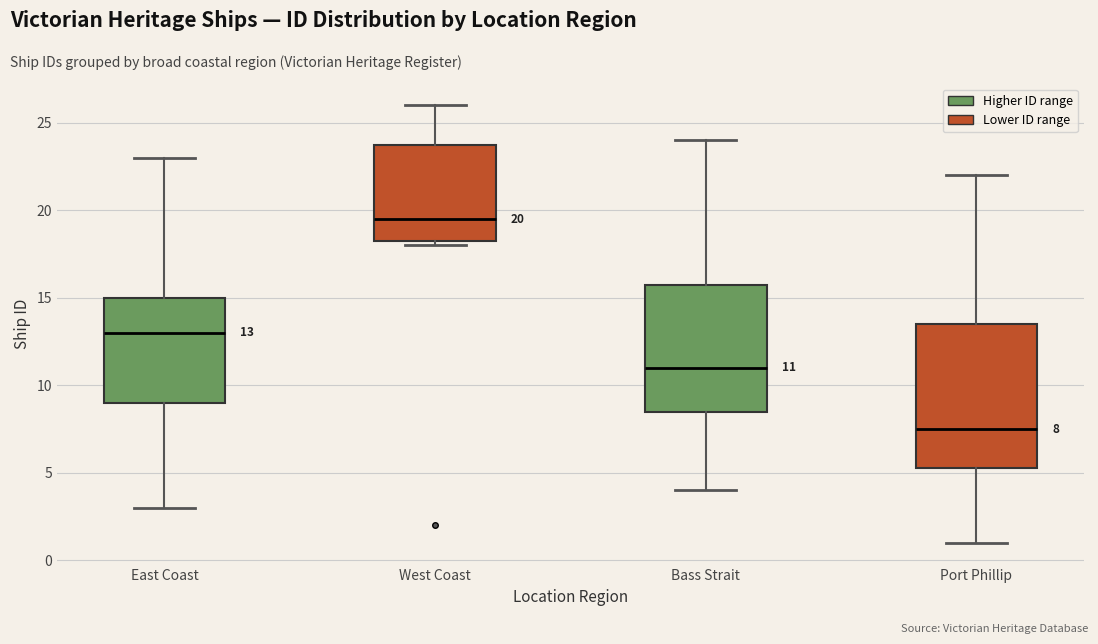

Which box's median line is the highest?

West Coast